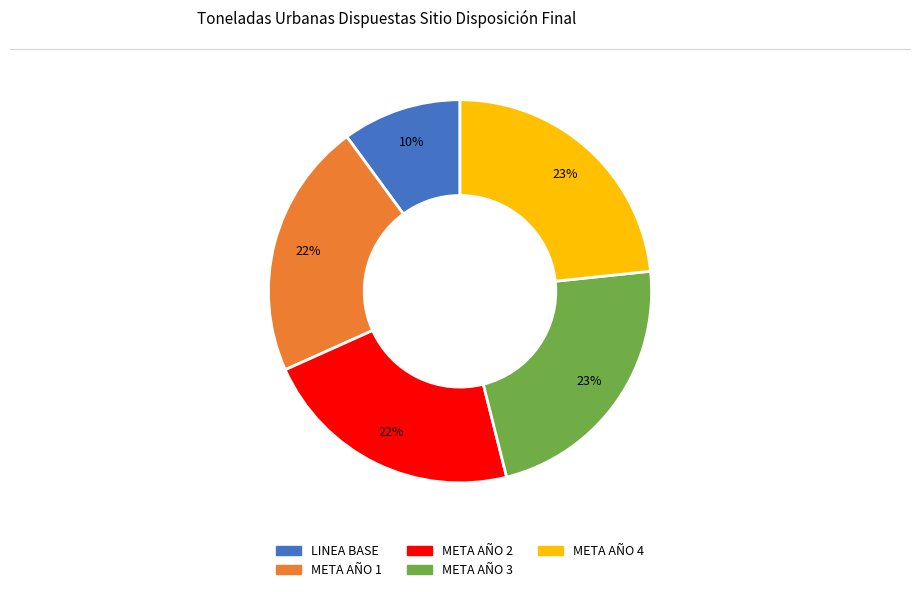

What is the smallest slice in the pie chart?

LINEA BASE